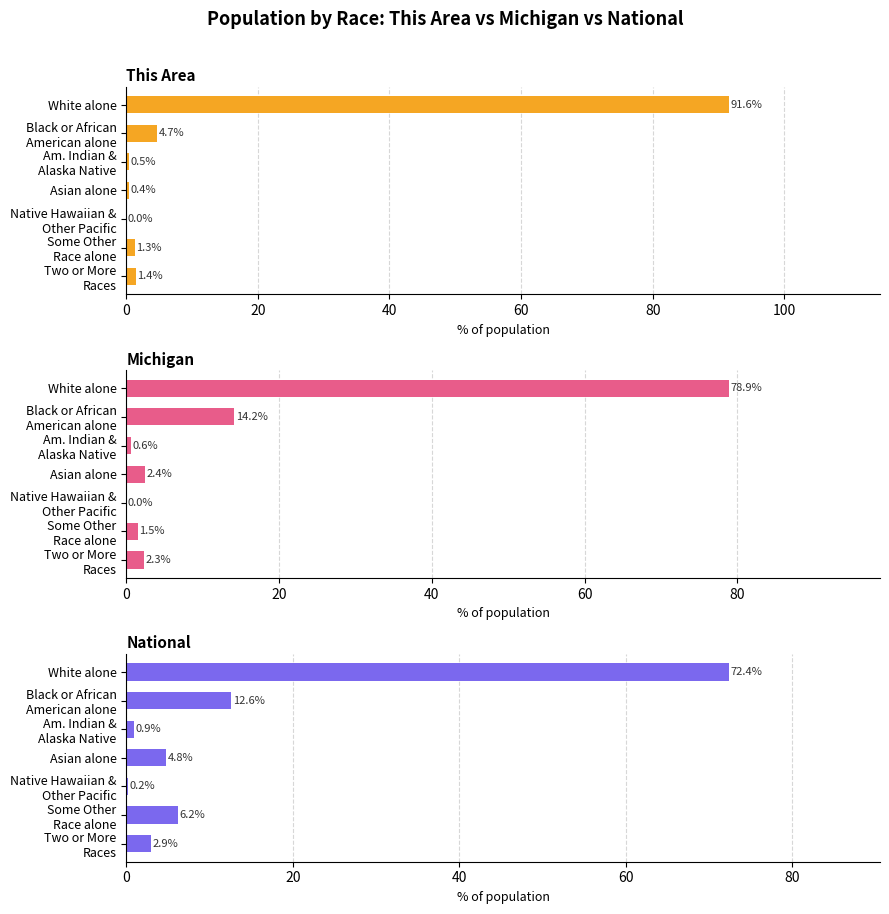

How many groups of bars are there?

7